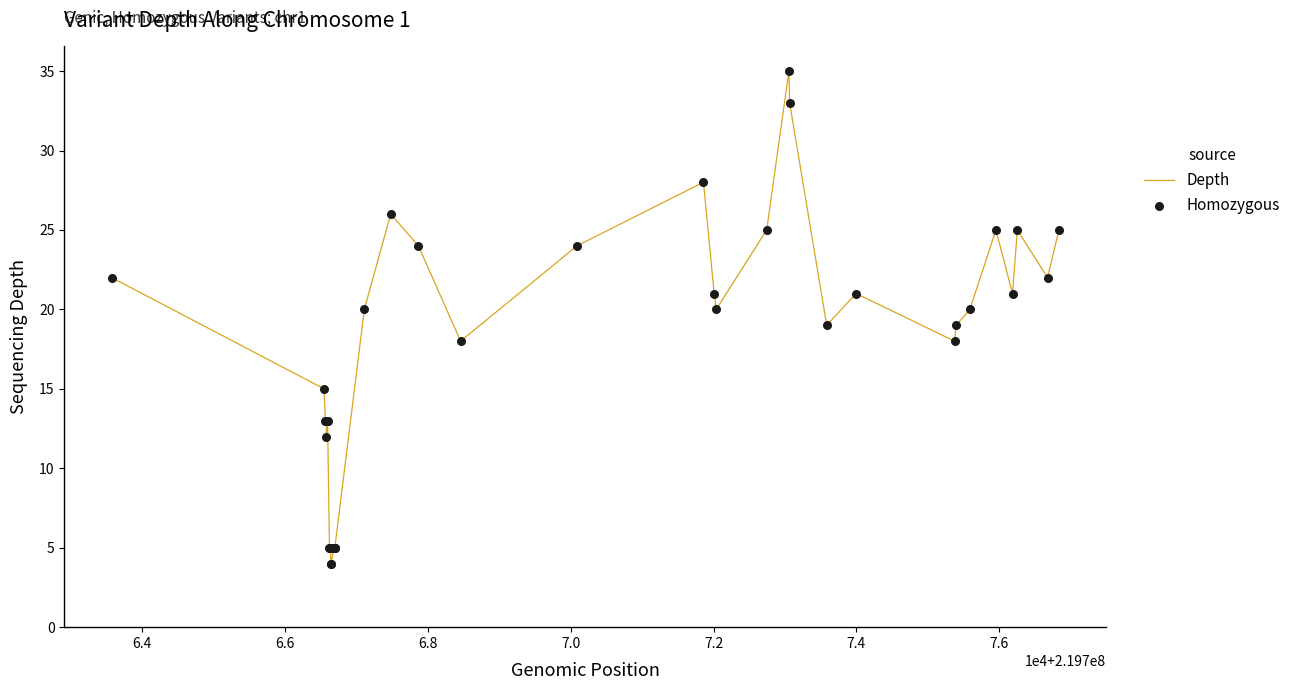

What is the difference between the maximum and minimum values?

31